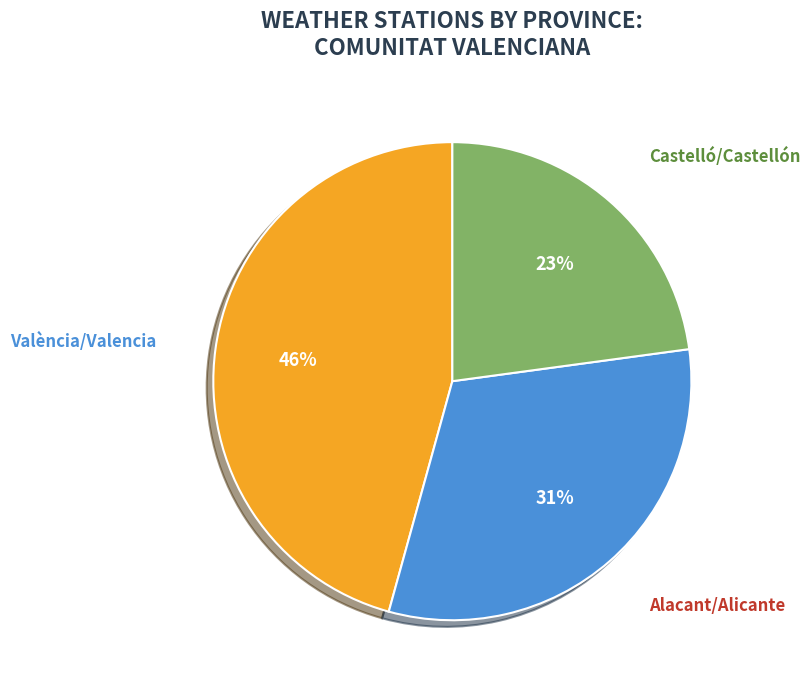

Is there any slice that represents more than half of the pie?

No